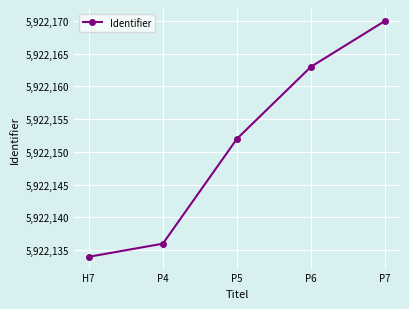

What is the maximum value shown in the chart?

5922170